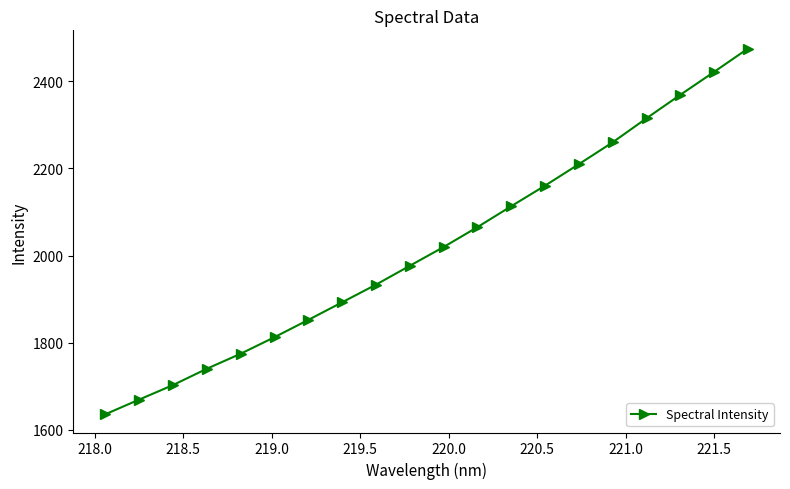

Count the number of values greater than 2019.

10